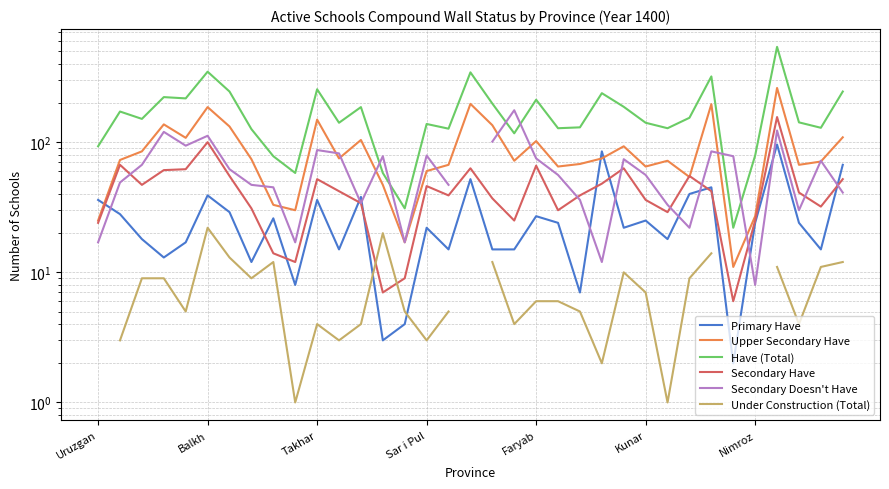

What is the average value of the Secondary Have series?

44.2